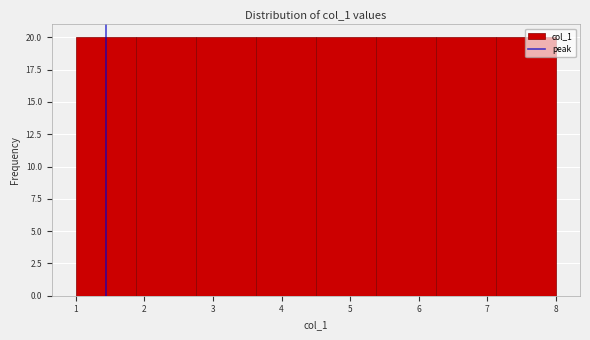

What is the height of the bar covering 4.5 to 5.4 on the x-axis? Neither the bar edges nor the heights are printed on the chart, so give them approximately, as read against the axes.

20